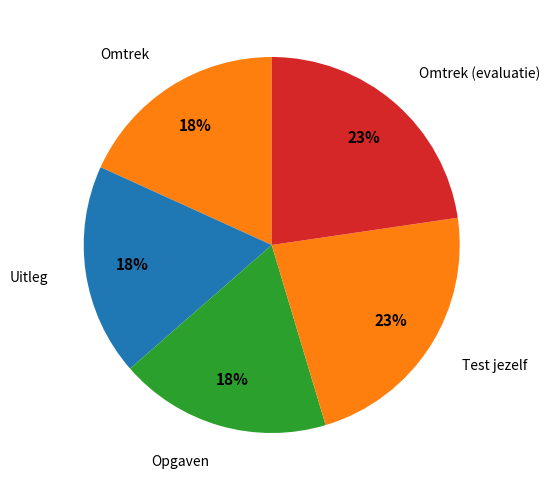

How many segments does this pie chart have?

5